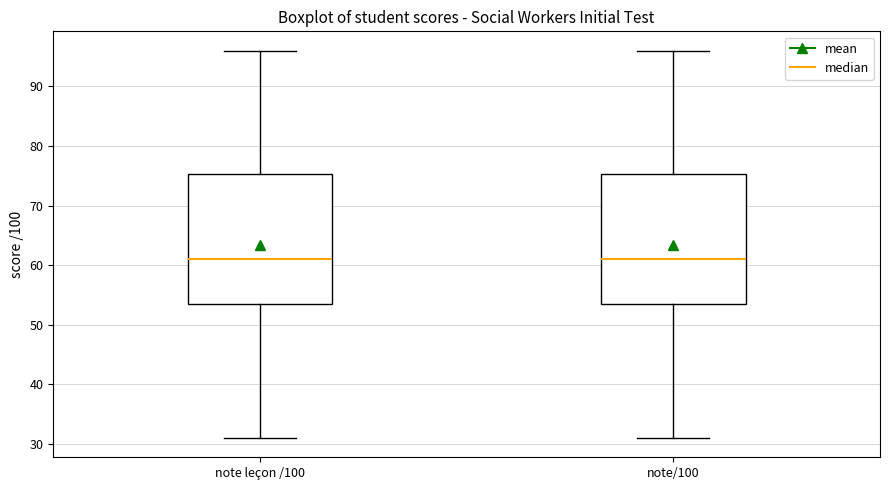

Reading left to right, read every box against the y-axis: the position of its median line, the range the box covers, and the ends of its whiskers. The values are not printed on the chart, so give them approximately, as read against the axis.

note leçon /100: median 61, box 54 to 75, whiskers 31 to 96
note/100: median 61, box 54 to 75, whiskers 31 to 96